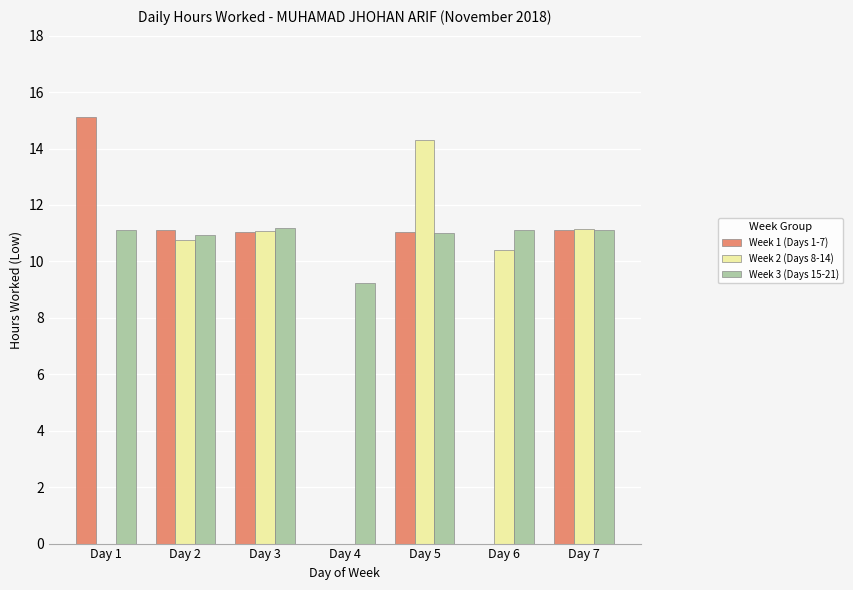

Read the Week 1 (Days 1-7) value at Day 1.

15.1